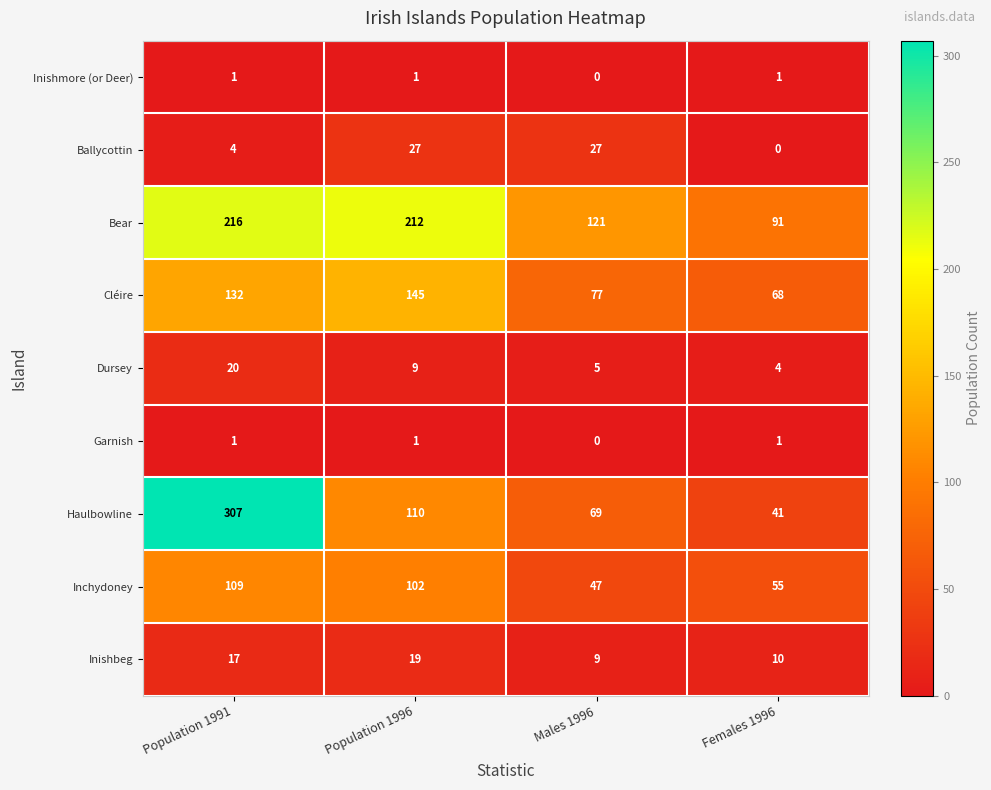

Which series changed the most between Population 1991 and Males 1996?

Haulbowline